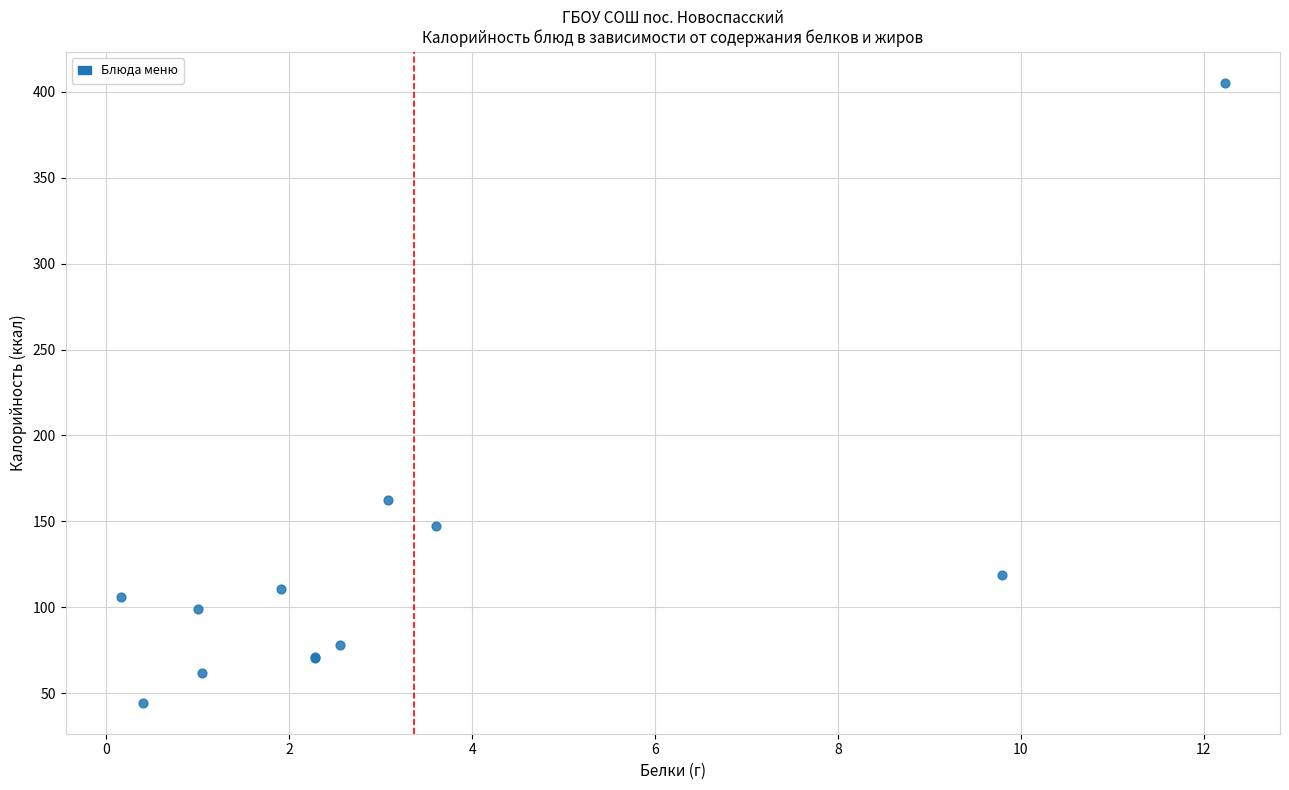

What Y value in the scatter plot is closest to 224?

162.5